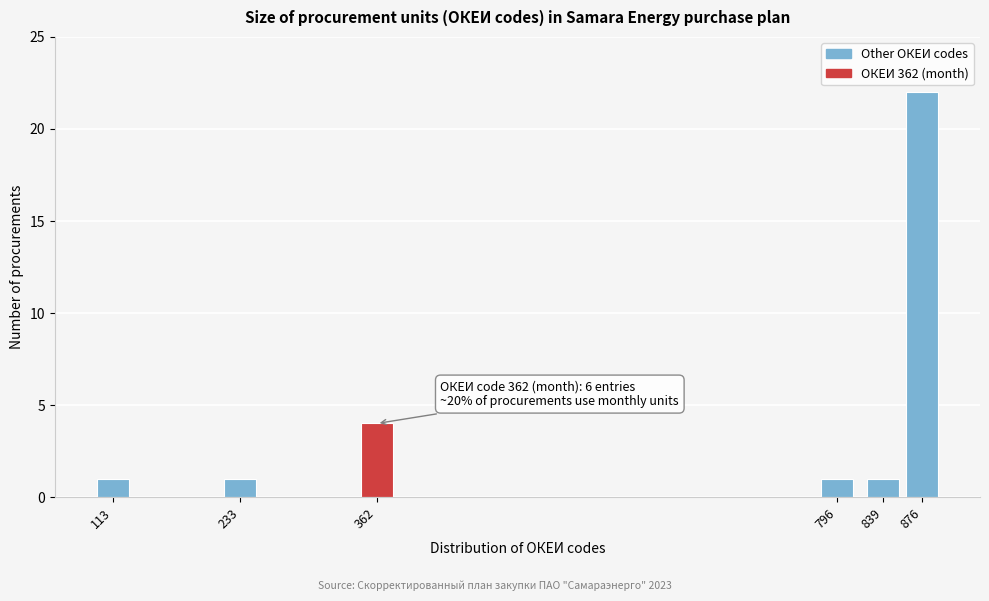

Reading right to left, extract all data points from this chart.

876=22	839=1	796=1	362=4	233=1	113=1